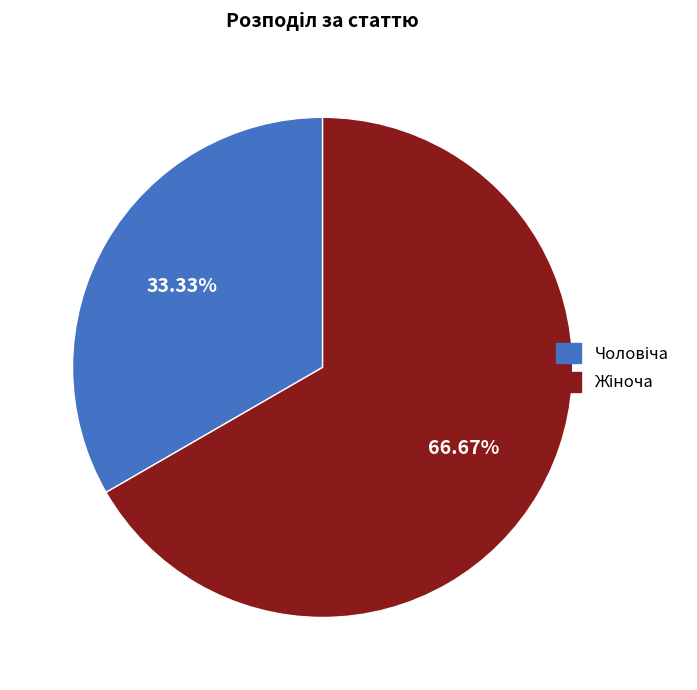

Is there any slice that represents more than half of the pie?

Yes